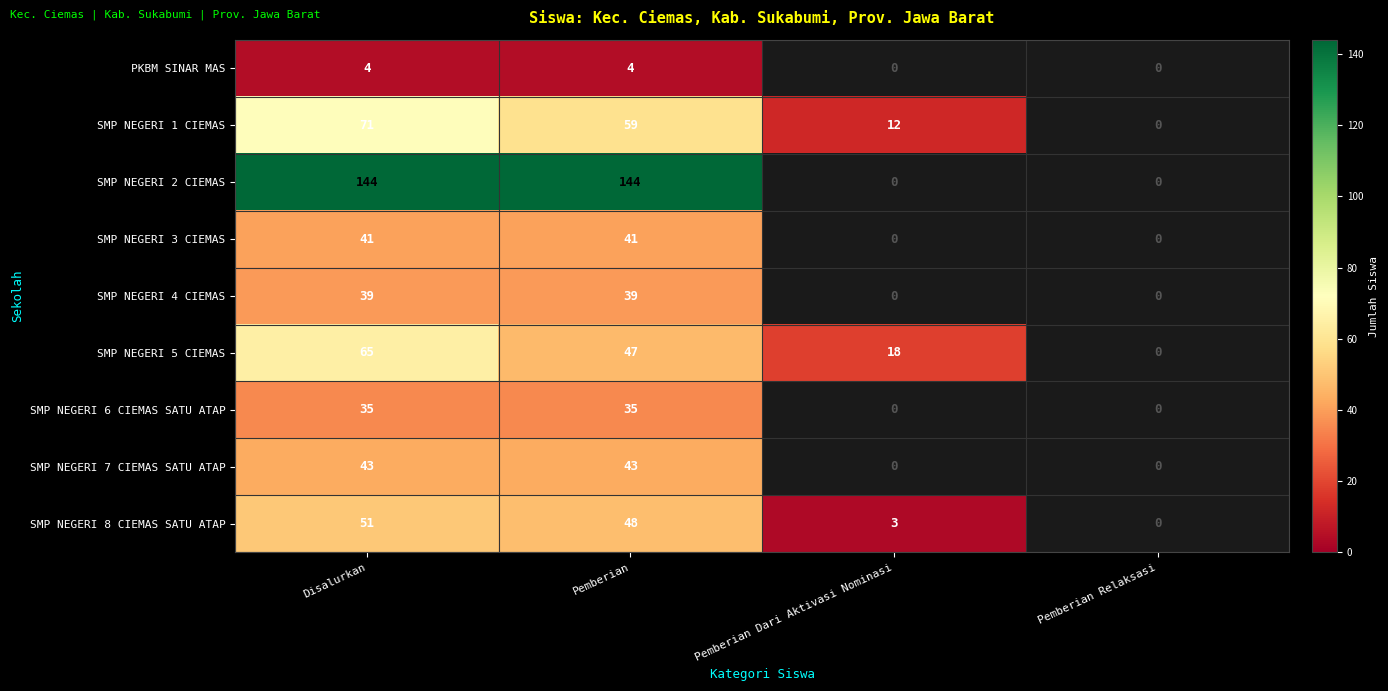

Rank the series by their maximum value, from lowest to highest.

PKBM SINAR MAS, SMP NEGERI 6 CIEMAS SATU ATAP, SMP NEGERI 4 CIEMAS, SMP NEGERI 3 CIEMAS, SMP NEGERI 7 CIEMAS SATU ATAP, SMP NEGERI 8 CIEMAS SATU ATAP, SMP NEGERI 5 CIEMAS, SMP NEGERI 1 CIEMAS, SMP NEGERI 2 CIEMAS